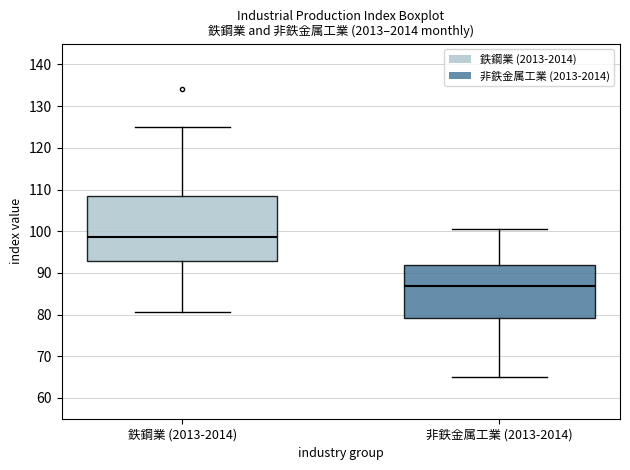

Which box is the tallest, from its lower edge to its upper edge?

鉄鋼業 (2013-2014)